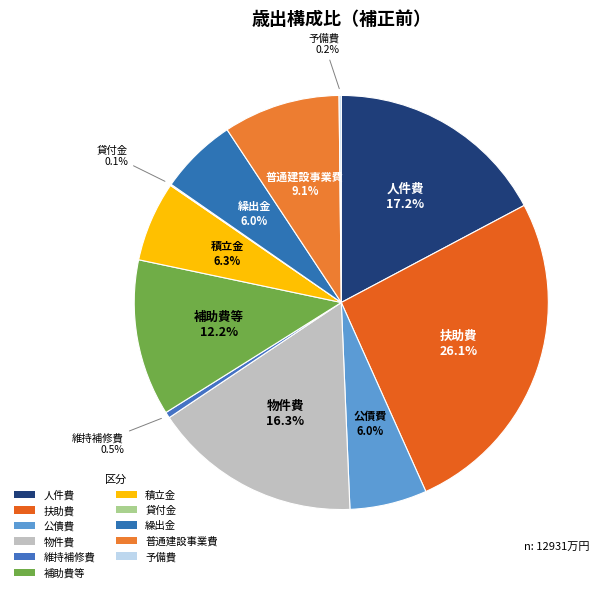

To the nearest percent, what portion does 公債費 represent?

6%